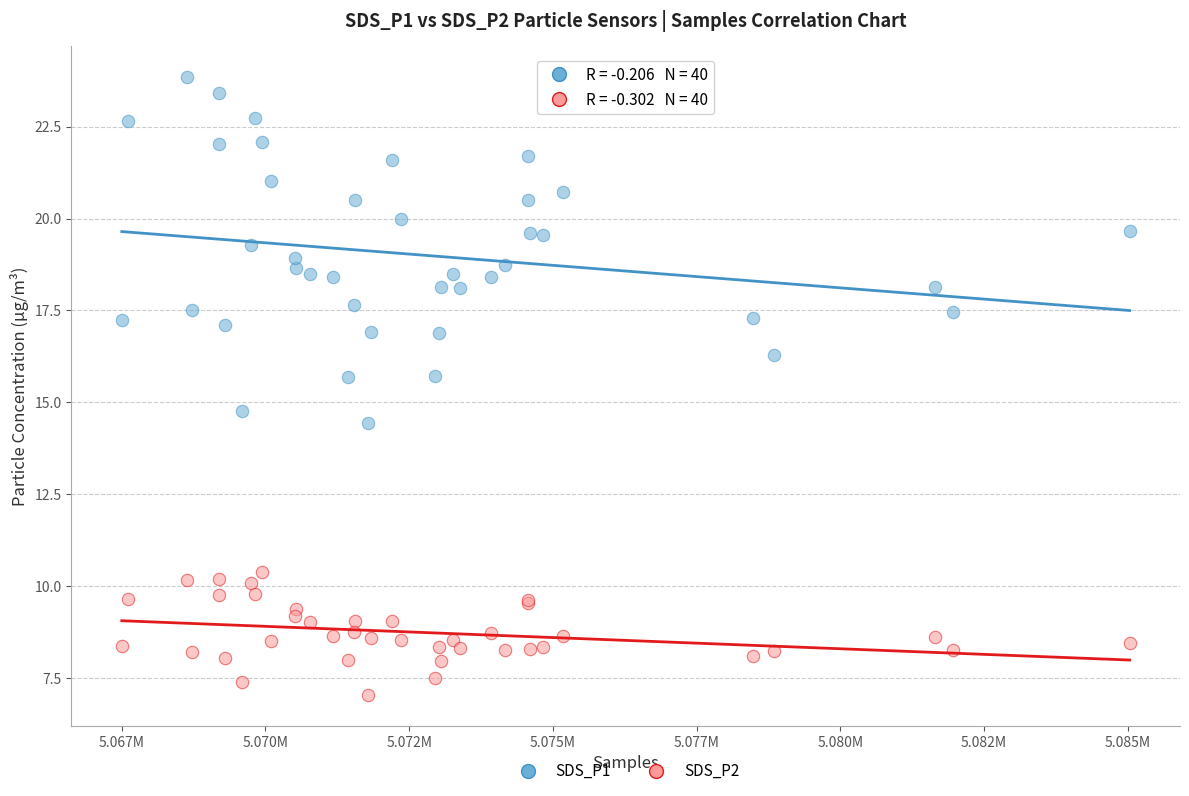

Which series reaches the minimum Y coordinate?

SDS_P2